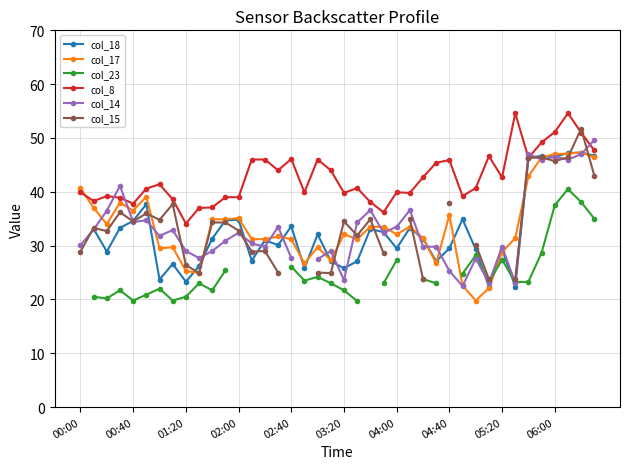

The value of col_17 at 06:00 is 23.7. True or false?

False